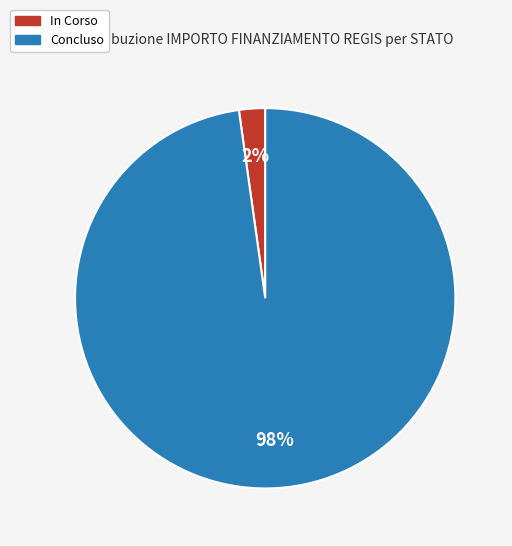

Which category has the smallest portion of the pie?

In Corso